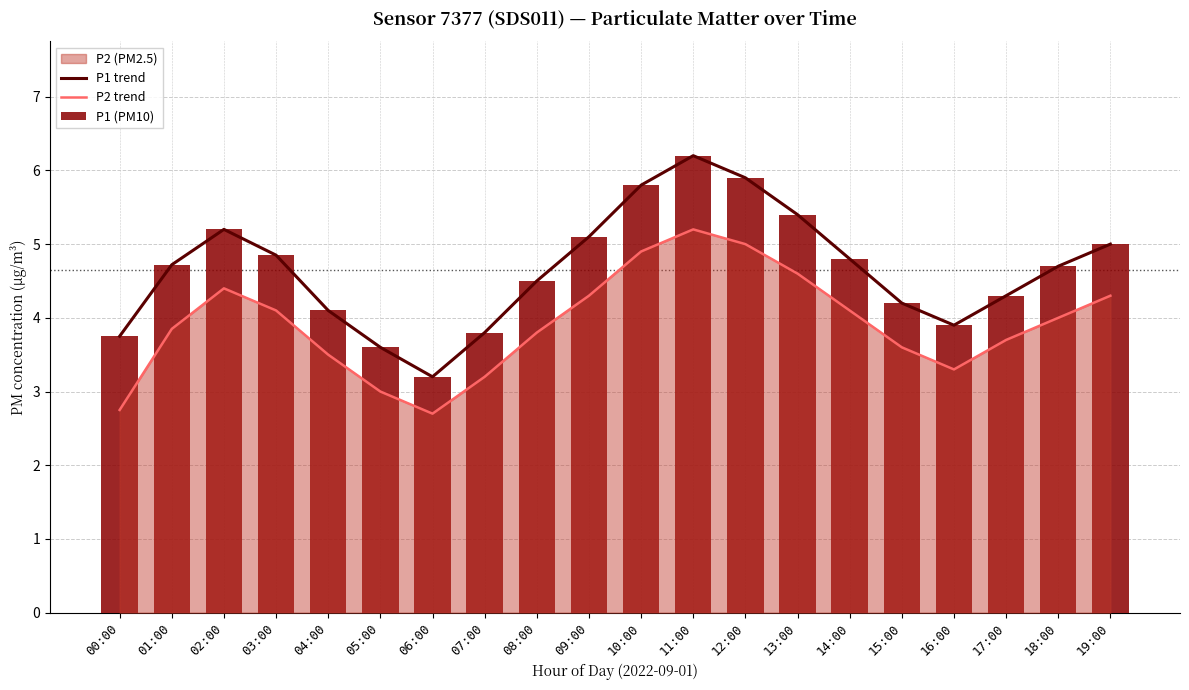

Reading left to right, list all the values displayed in this chart.

P1 trend: 3.8	4.7	5.2	4.8	4.1	3.6	3.2	3.8	4.5	5.1	5.8	6.2	5.9	5.4	4.8	4.2	3.9	4.3	4.7	5.0
P2 trend: 2.8	3.9	4.4	4.1	3.5	3.0	2.7	3.2	3.8	4.3	4.9	5.2	5.0	4.6	4.1	3.6	3.3	3.7	4.0	4.3
P1 (PM10): 3.8	4.7	5.2	4.8	4.1	3.6	3.2	3.8	4.5	5.1	5.8	6.2	5.9	5.4	4.8	4.2	3.9	4.3	4.7	5.0